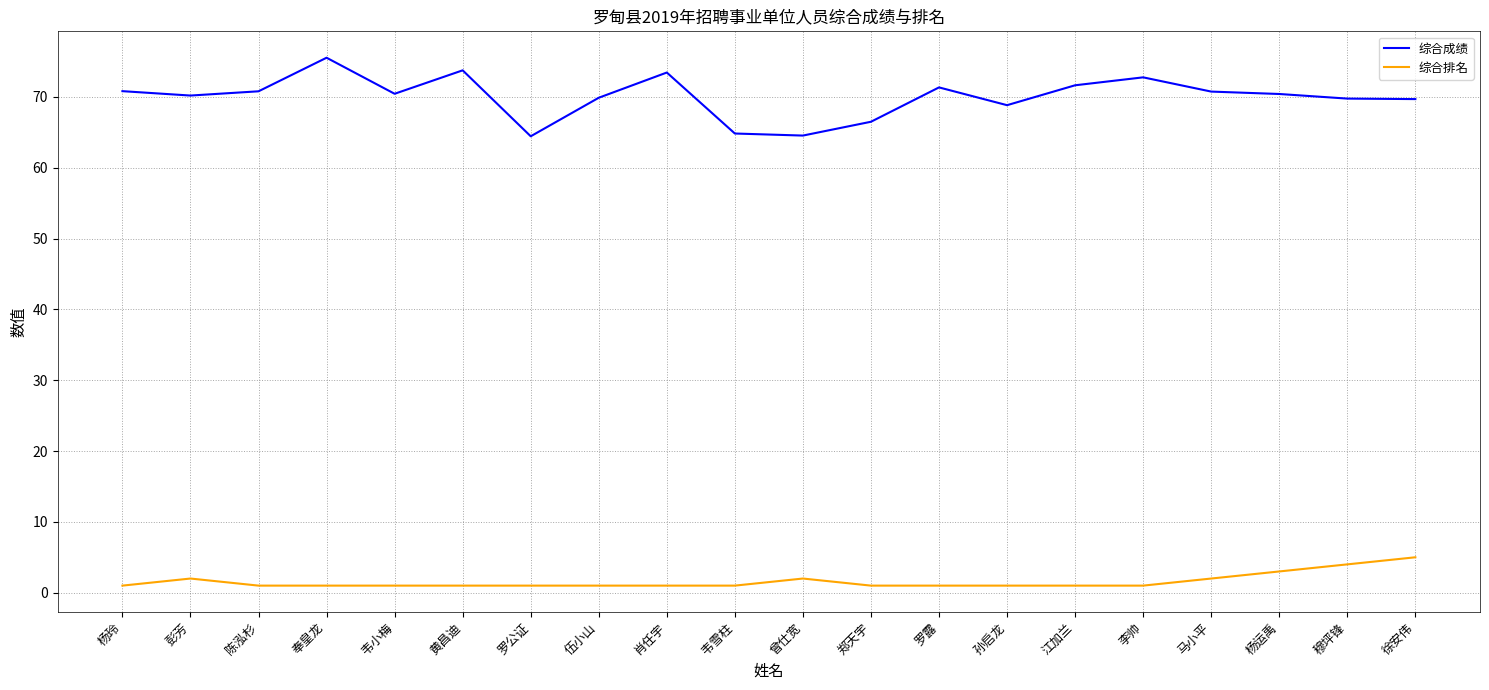

At which label does 综合成绩 reach its peak?

奉皇龙